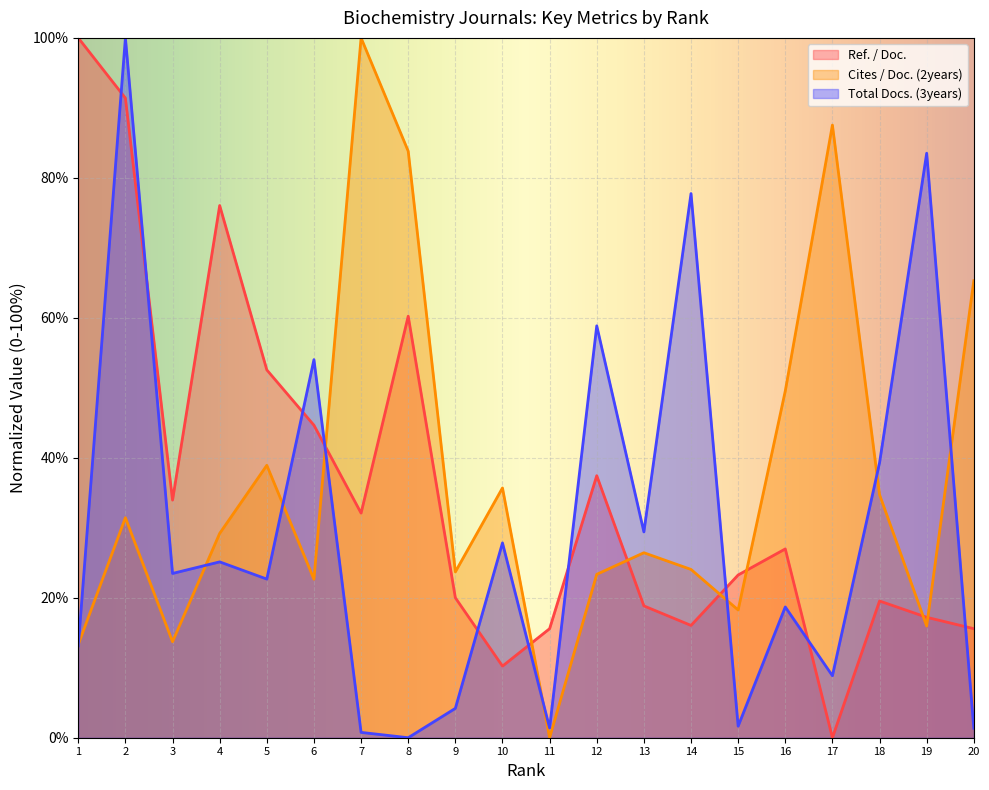

How many data points in Total Docs. (3years) are above 23?

10